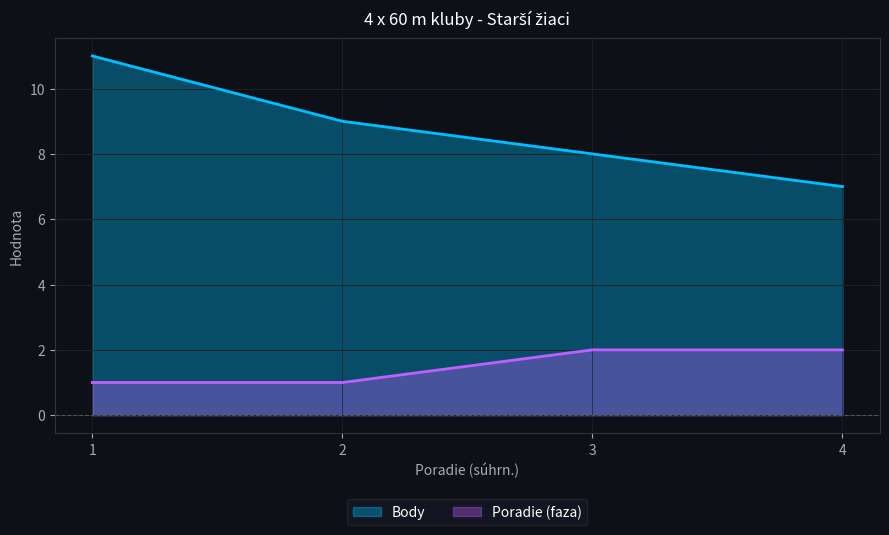

True or false: Poradie (faza) and Body intersect in this chart.

False